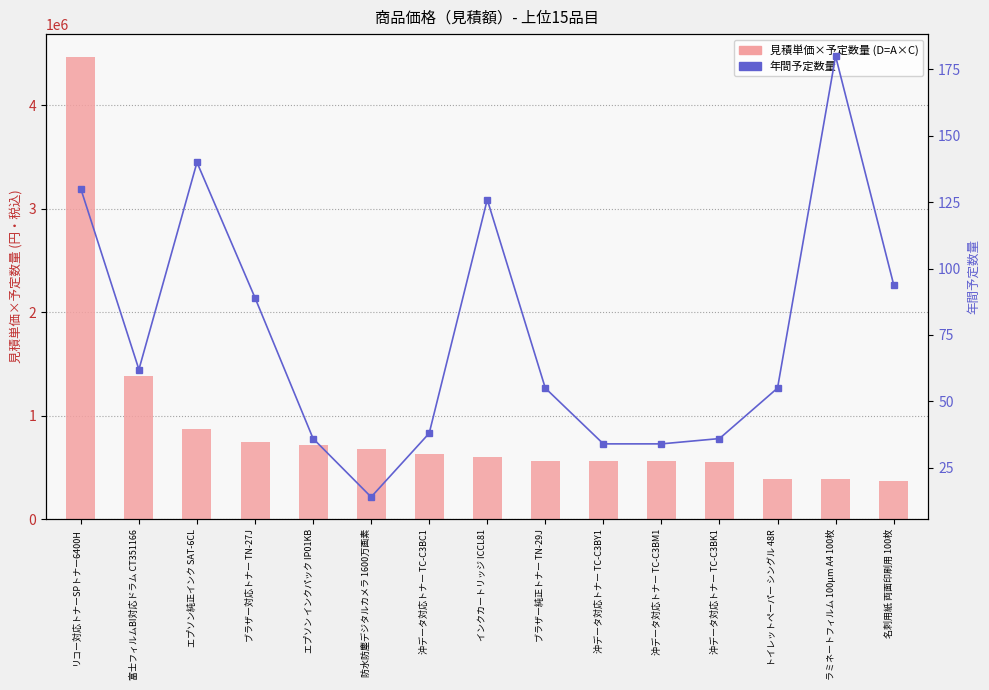

What is the label of the 4th bar from the left?

ブラザー対応トナー TN-27J